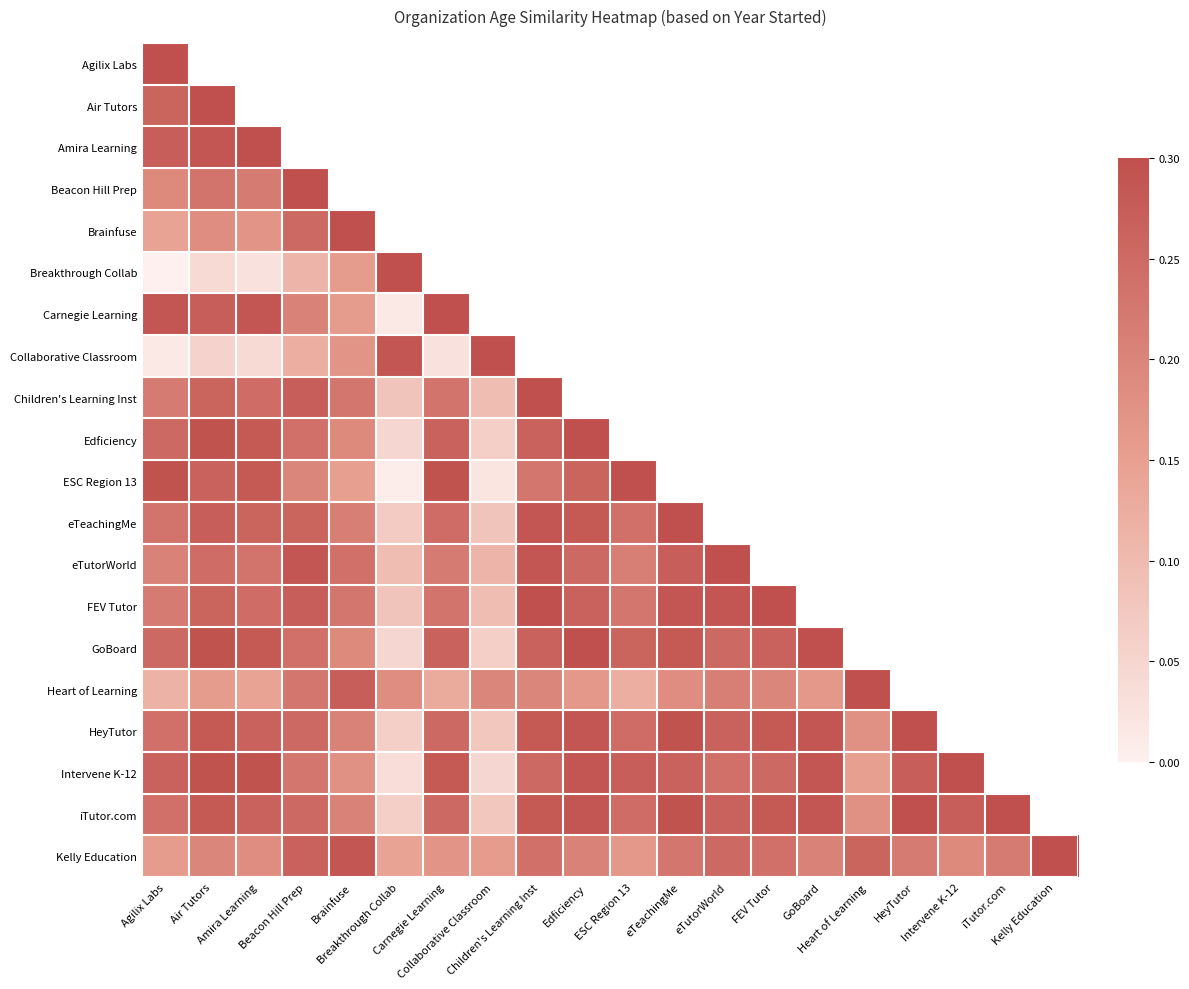

What is the difference between the maximum and minimum values in the Children's Learning Inst series?

0.2